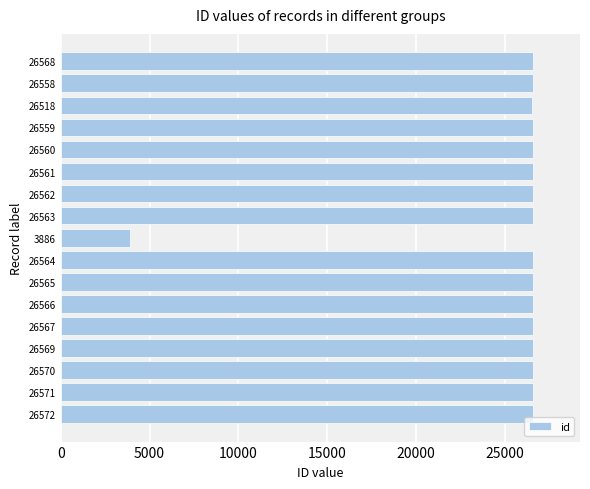

Is it true that the value at 26562 is 26562?

True